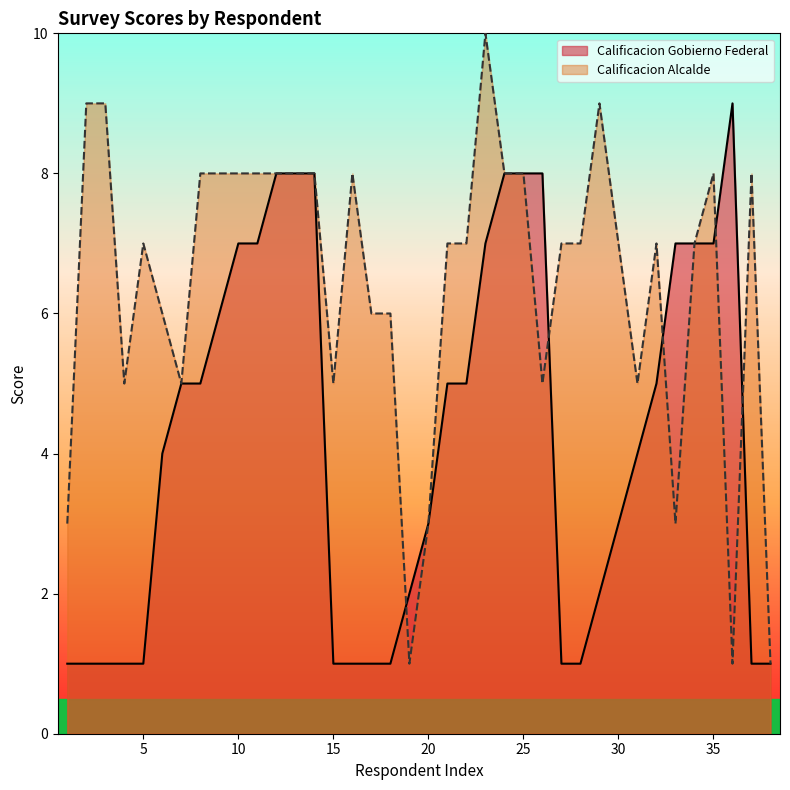

At which category is the sum across all series the highest?

19